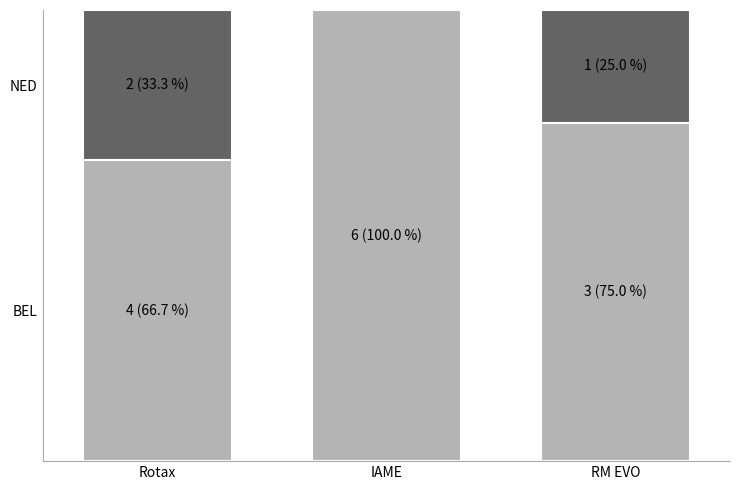

Are the bars horizontal?

No